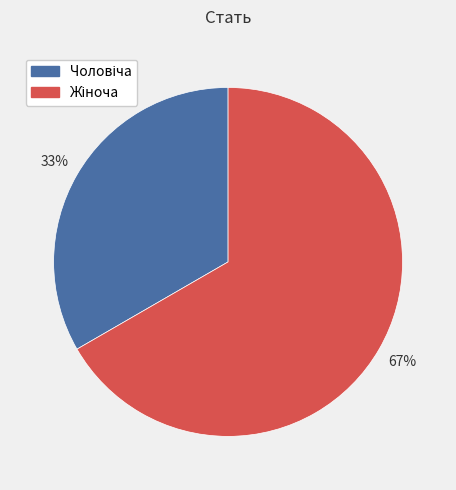

Count the number of slices in the pie.

2